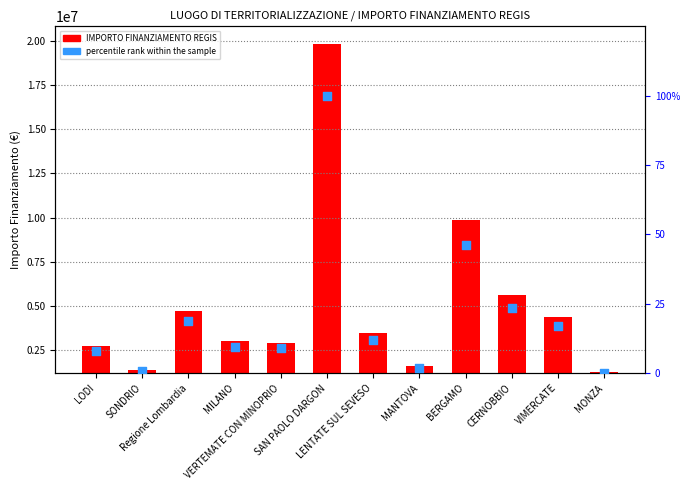

Which series has the largest Y range (max minus min)?

IMPORTO FINANZIAMENTO REGIS